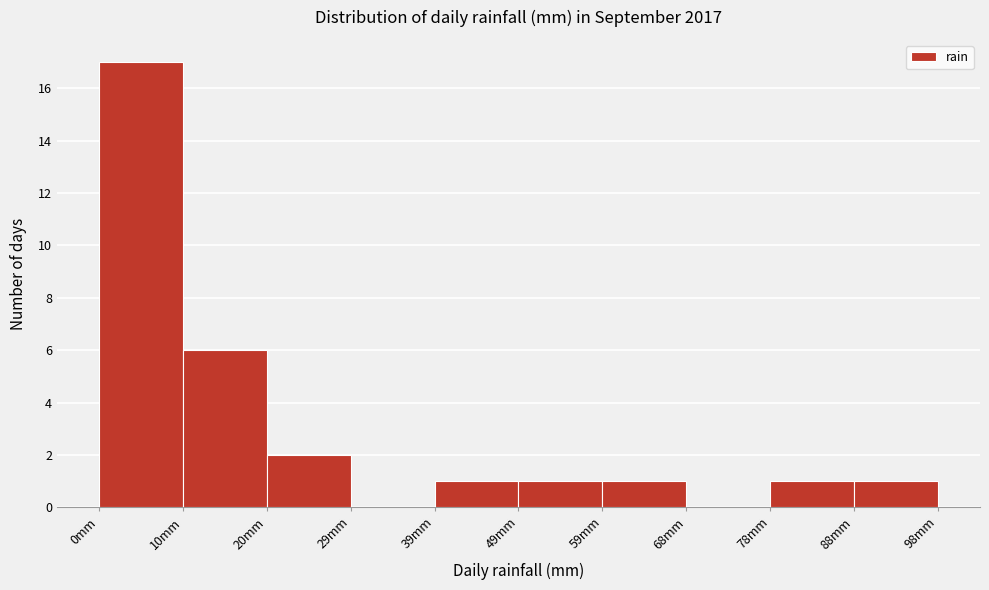

Which range on the x-axis has the tallest bar?

0 to 10